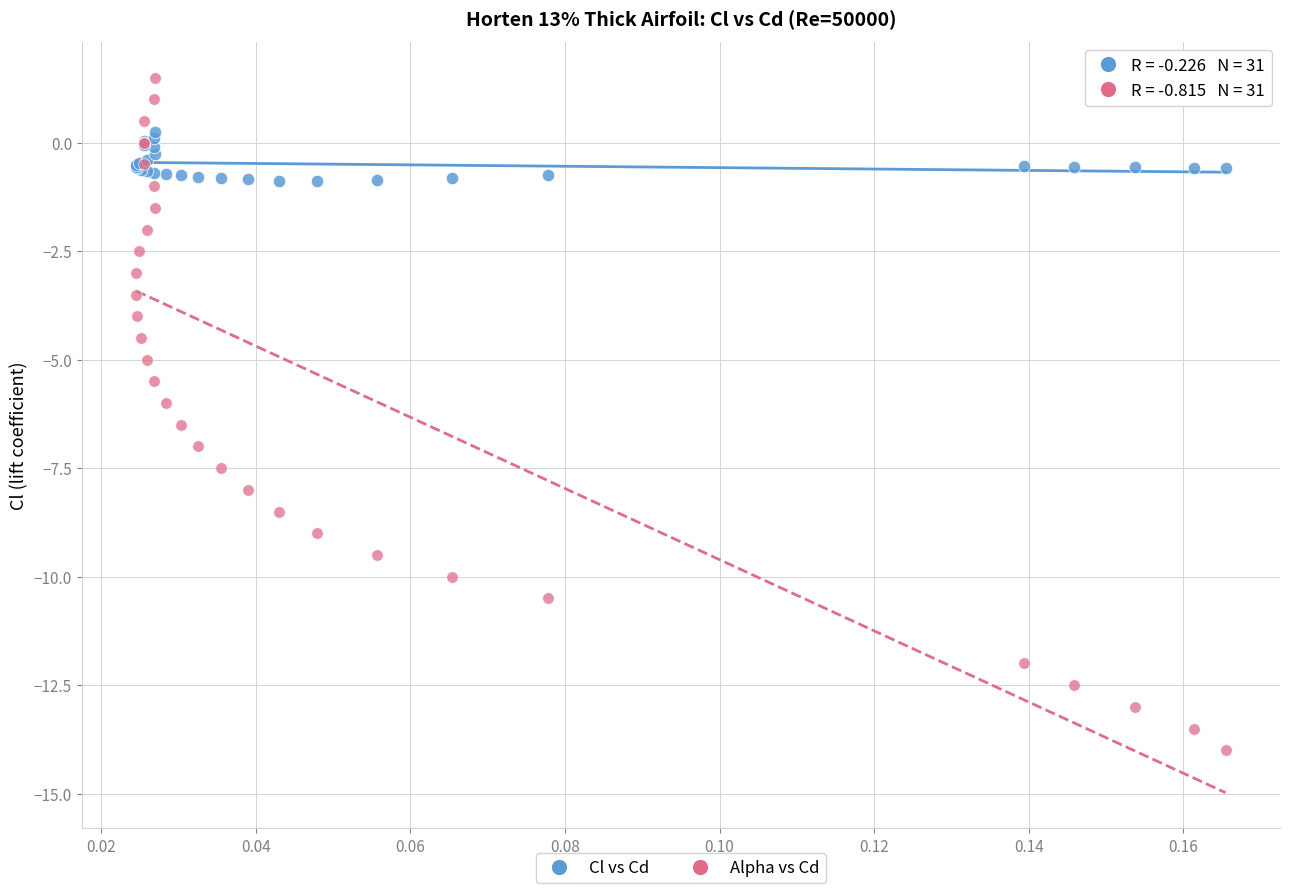

Which series contains the lowest Y value?

Alpha vs Cd